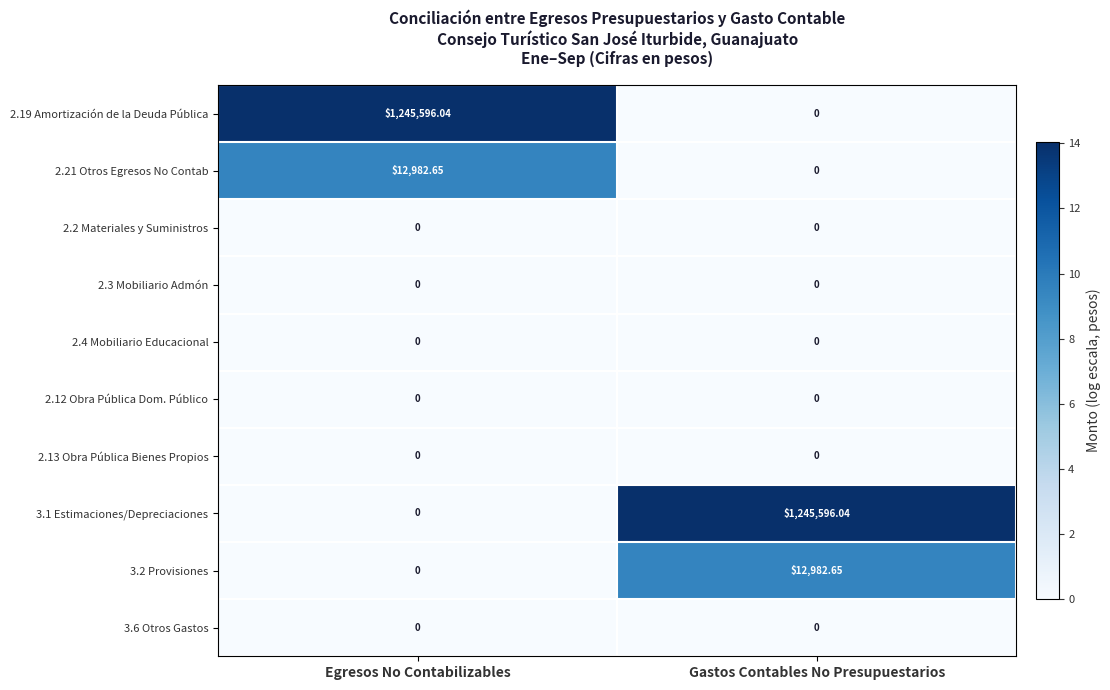

At which label does 3.2 Provisiones reach its peak?

Gastos Contables No Presupuestarios